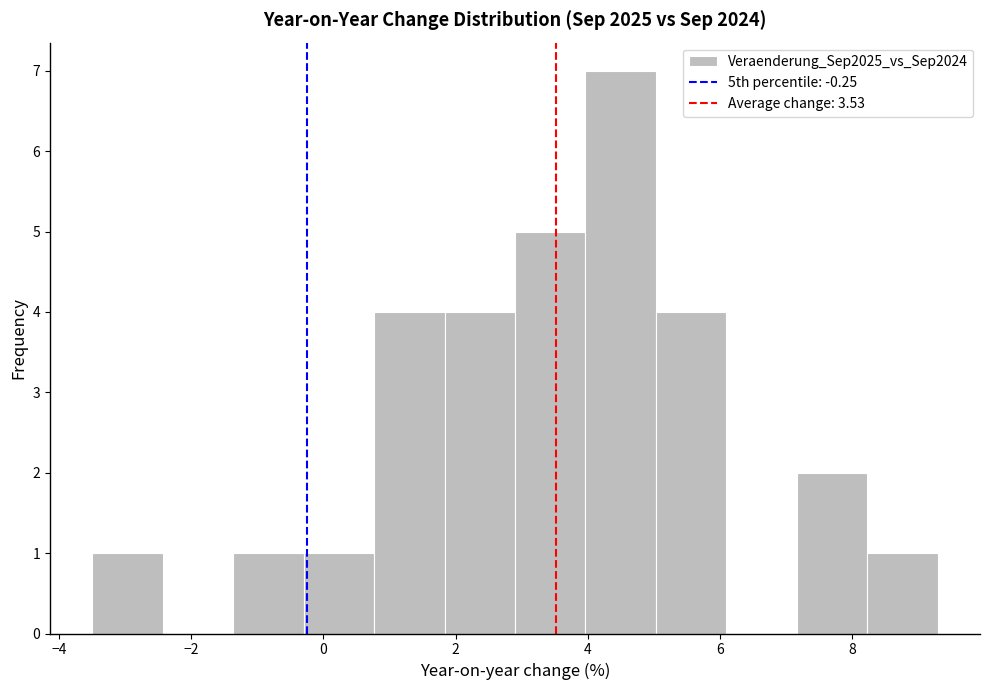

Reading left to right, list every bar in this chart as the range it spans on the x-axis followed by its height. Neither the bar edges nor the heights are printed on the chart, so give them approximately, as read against the axes.

-3.4 to -2.4: 1
-2.4 to -1.4: 0
-1.4 to -0.2: 1
-0.2 to 0.8: 1
0.8 to 1.8: 4
1.8 to 3.0: 4
3.0 to 4.0: 5
4.0 to 5.0: 7
5.0 to 6.2: 4
6.2 to 7.2: 0
7.2 to 8.2: 2
8.2 to 9.4: 1